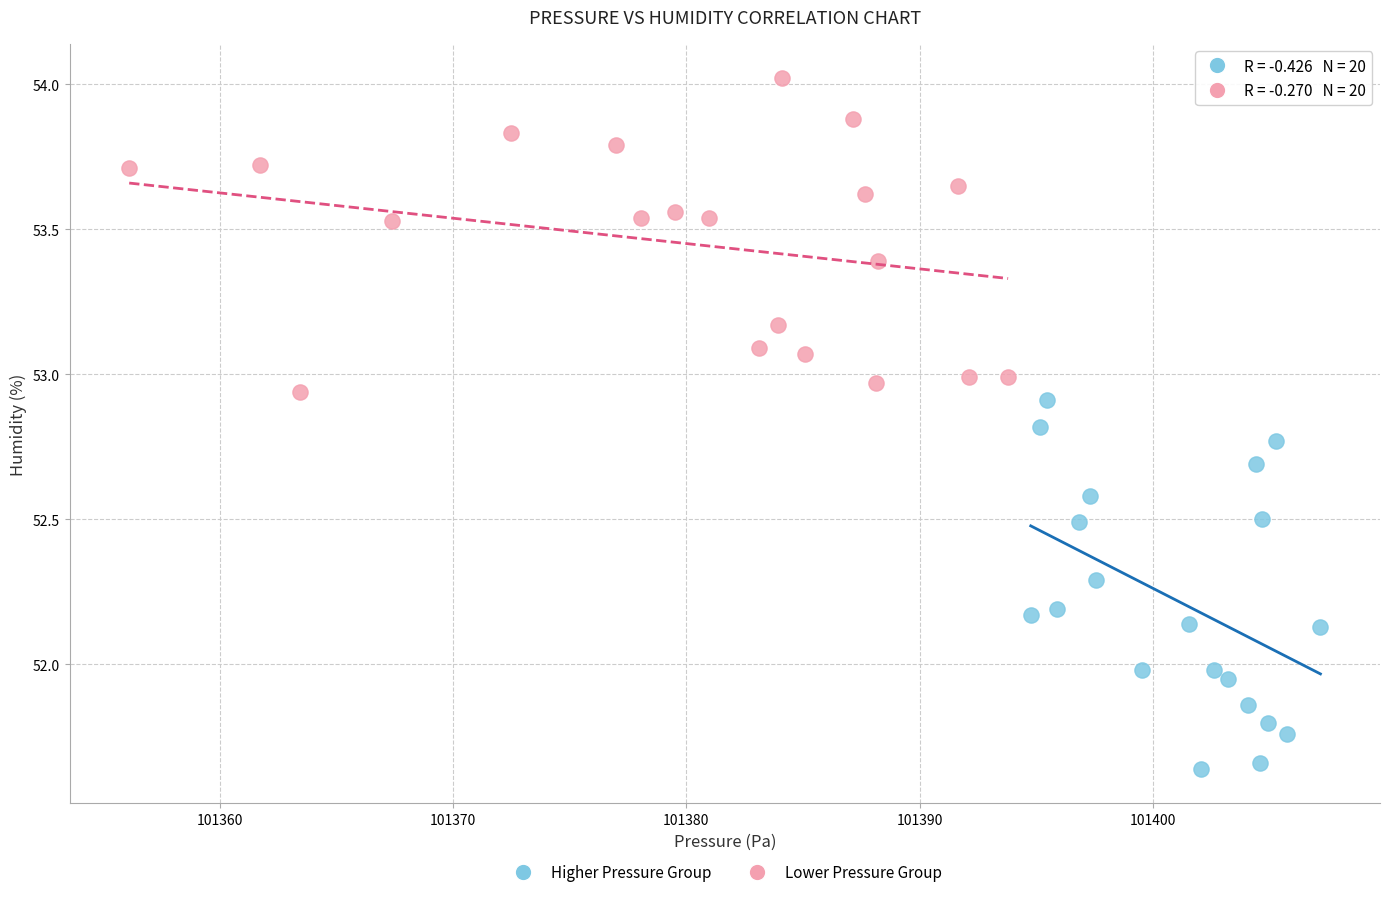

Which series reaches the minimum Y coordinate?

Higher Pressure Group